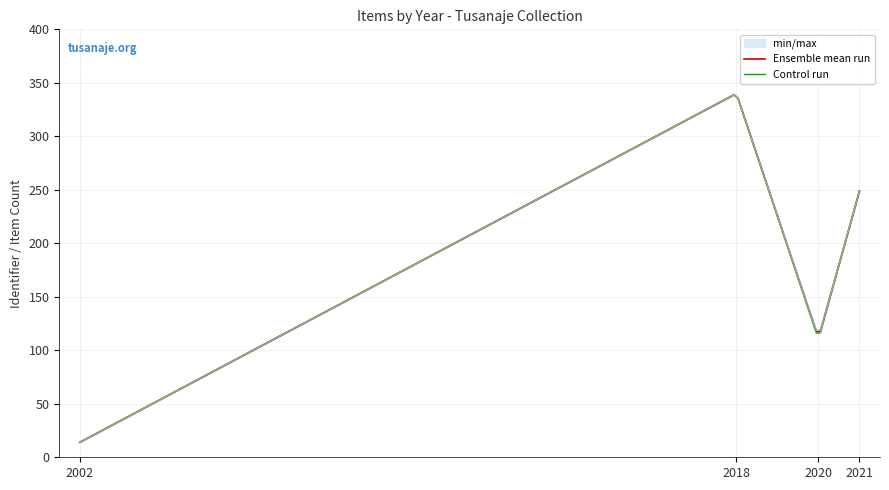

What is the change in value from 2020 to 2021?

+138